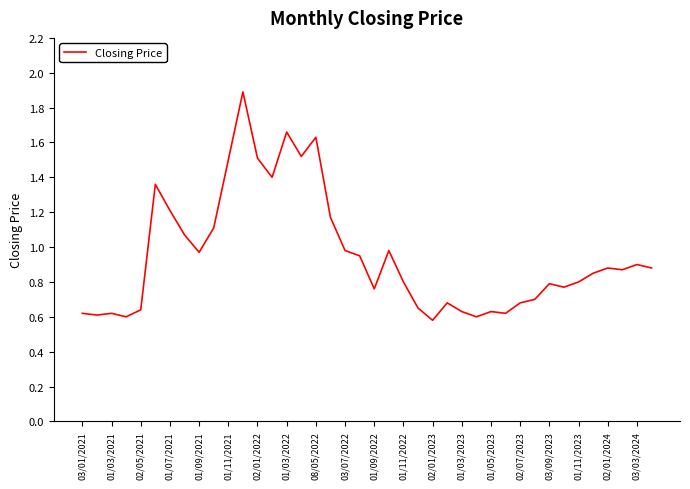

What is the difference between the maximum and minimum values?

1.3